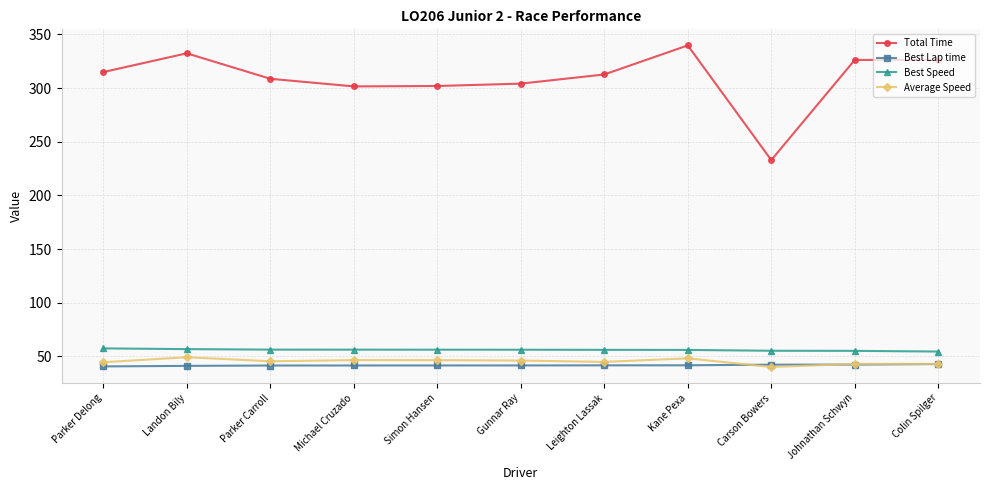

Which category has the highest value across all series?

Kane Pexa